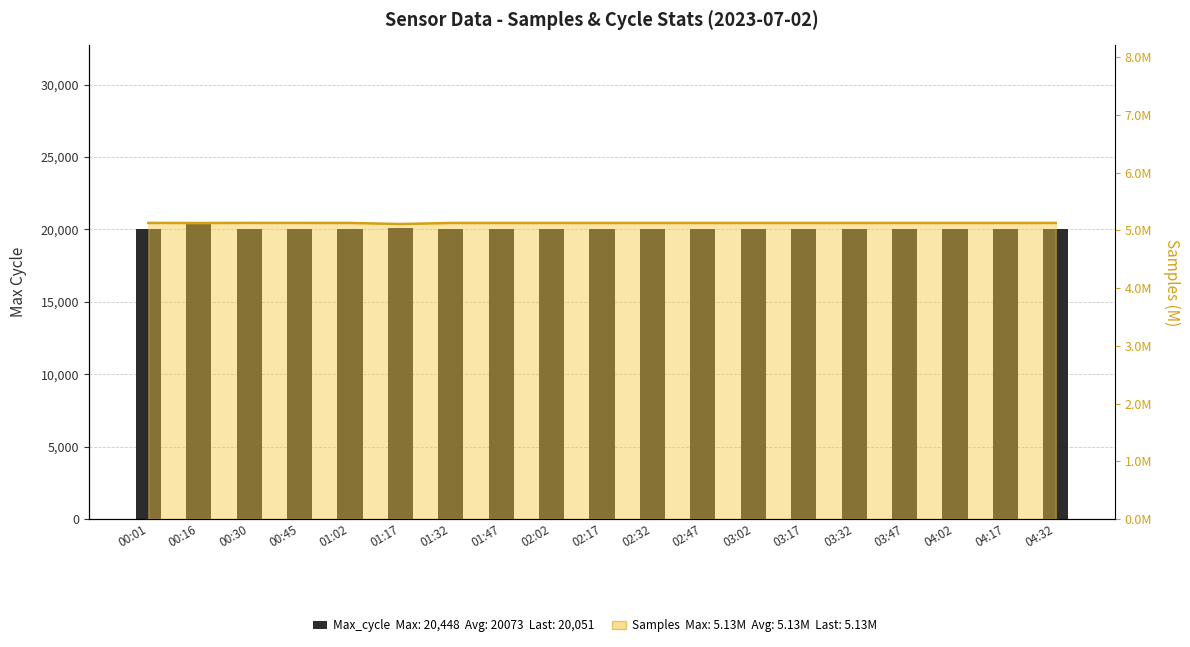

At how many categories does at least one series exceed 16616?

19